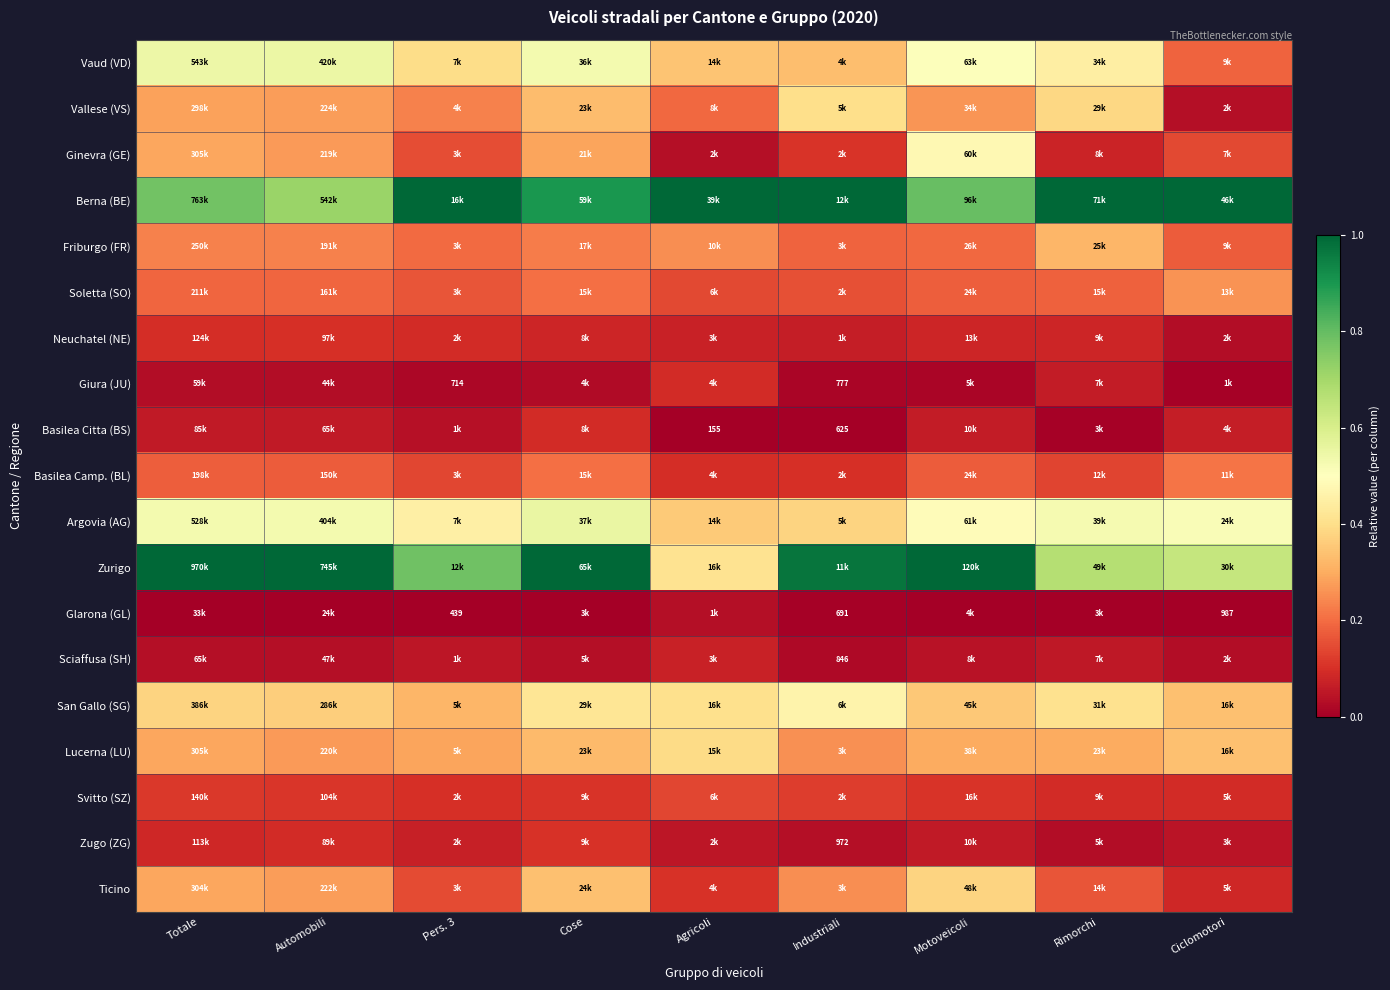

True or false: San Gallo (SG) has a value of 0.2 at Pers. 3.

False